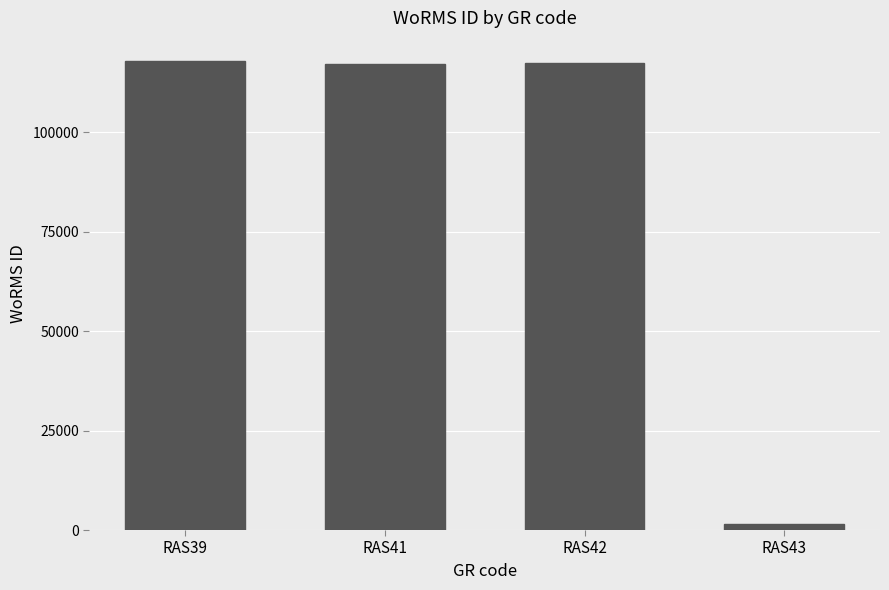

Between RAS43 and RAS42, which is larger?

RAS42